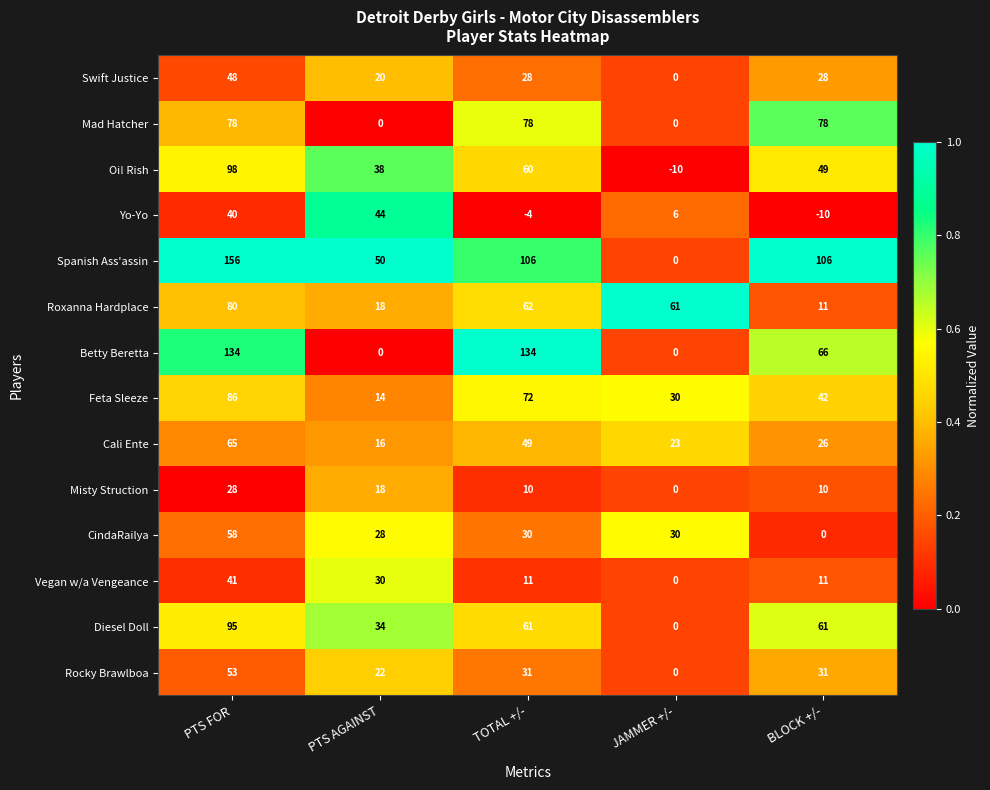

What is the highest value of the Misty Struction series?

28